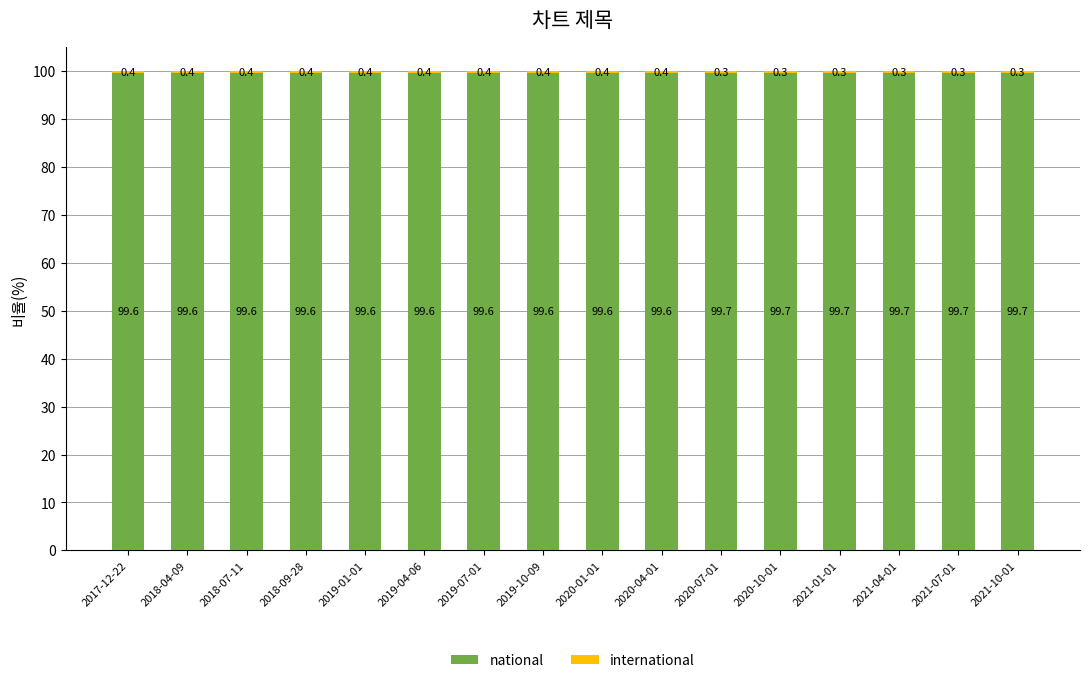

Read the national value at 2020-01-01.

99.6